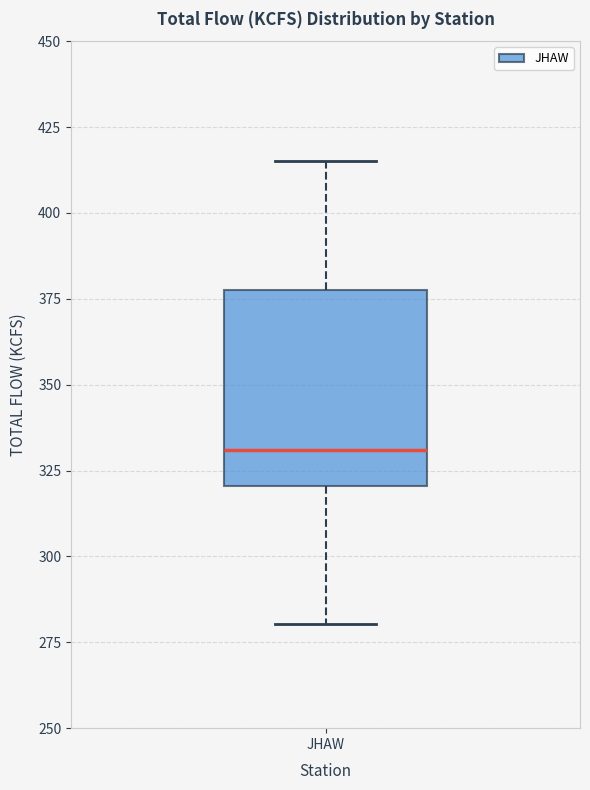

Read this box plot against the y-axis: the position of the median line, the range covered by the box, and the ends of both whiskers. The values are not printed on the chart, so give them approximately, as read against the axis.

median 330, box 320 to 380, whiskers 280 to 415